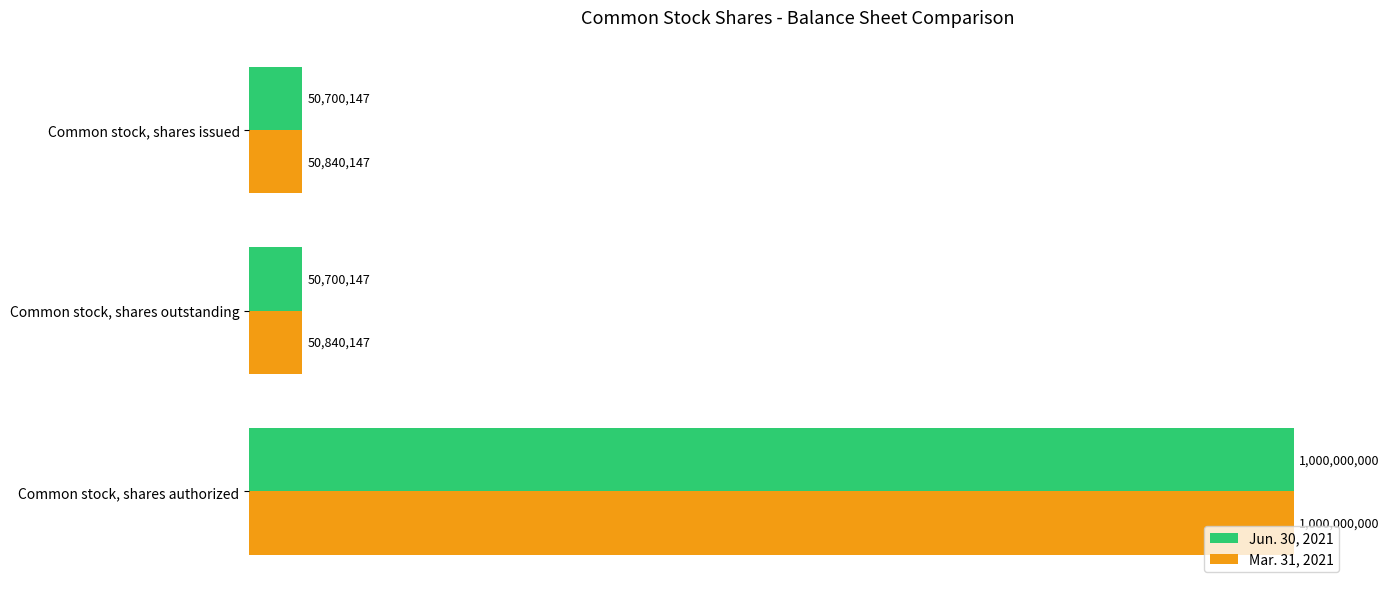

What are all the series names shown in the legend?

Jun. 30, 2021, Mar. 31, 2021